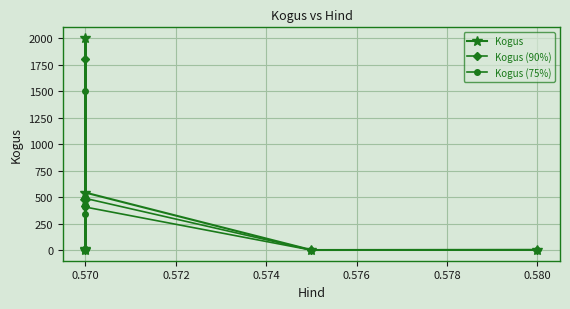

Is the value of Kogus (75%) at 0.570 greater than the value of Kogus at 0.570?

No